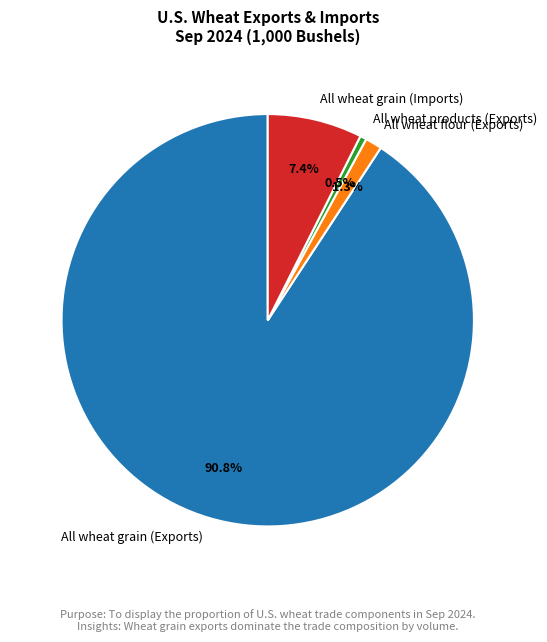

How many slices are in this pie chart?

4